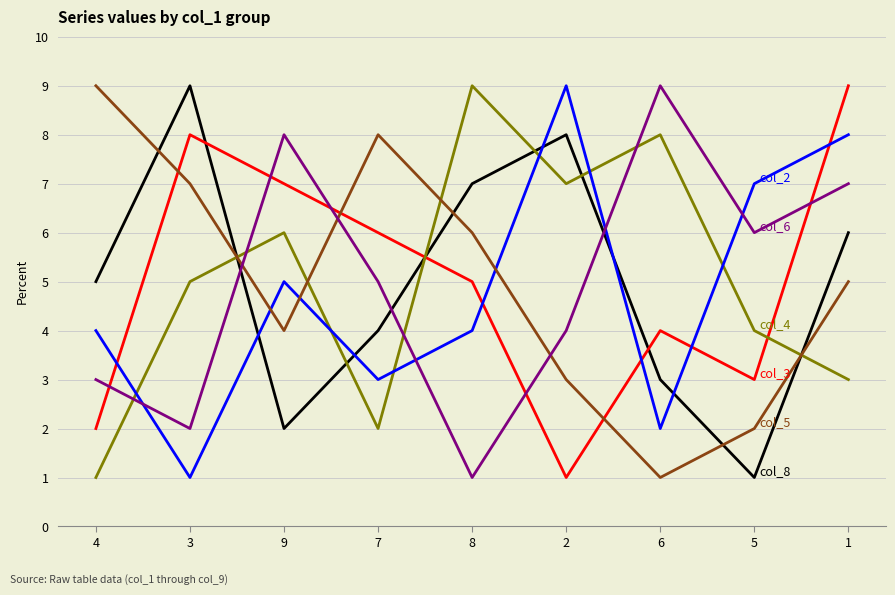

What is the maximum value shown in the chart?

9